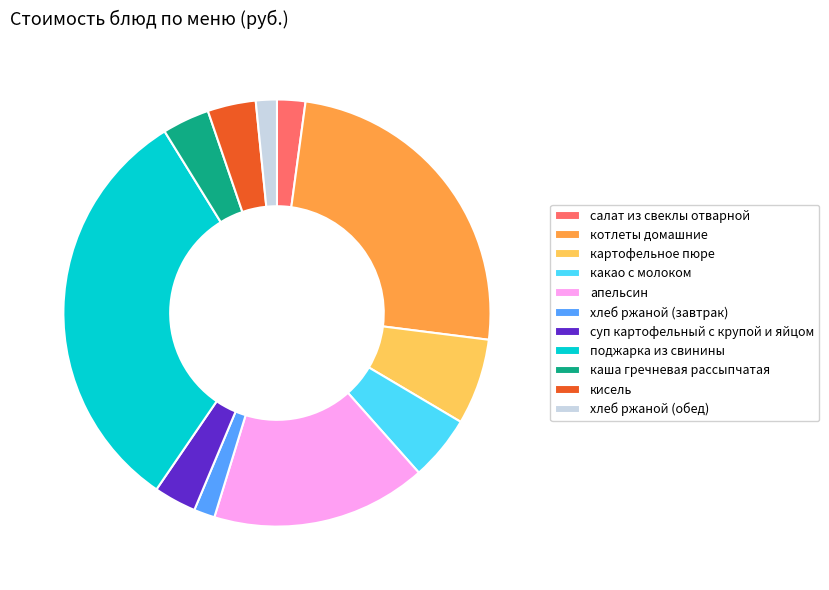

Do хлеб ржаной (обед) and суп картофельный с крупой и яйцом together represent more than half of the pie?

No